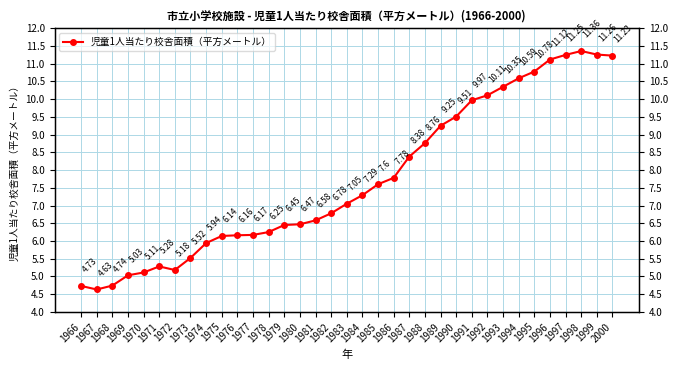

Reading left to right, extract all data points from this chart.

1966=4.7	1967=4.6	1968=4.7	1969=5.0	1970=5.1	1971=5.3	1972=5.2	1973=5.5	1974=5.9	1975=6.1	1976=6.2	1977=6.2	1978=6.2	1979=6.5	1980=6.5	1981=6.6	1982=6.8	1983=7.0	1984=7.3	1985=7.6	1986=7.8	1987=8.4	1988=8.8	1989=9.2	1990=9.5	1991=10.0	1992=10.1	1993=10.3	1994=10.6	1995=10.8	1996=11.1	1997=11.2	1998=11.4	1999=11.3	2000=11.2